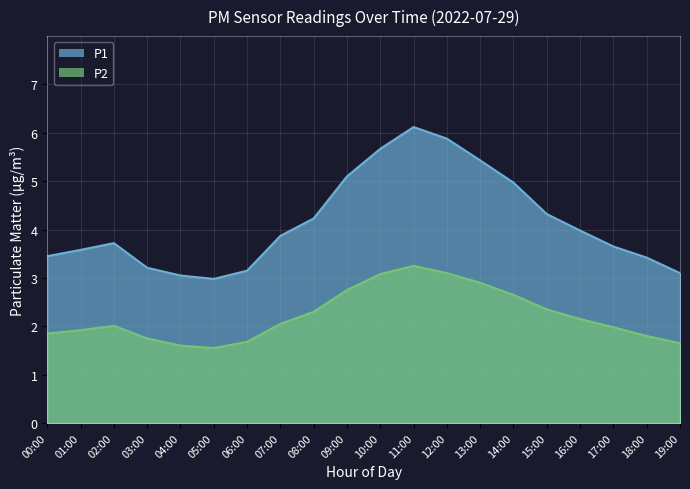

How many data points does each series have?

20